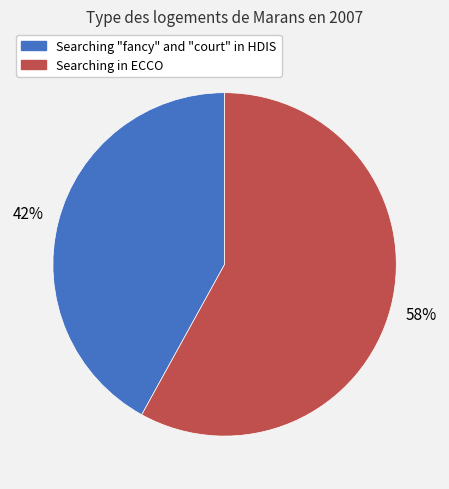

Do Searching "fancy" and "court" in HDIS and Searching in ECCO together represent more than half of the pie?

Yes